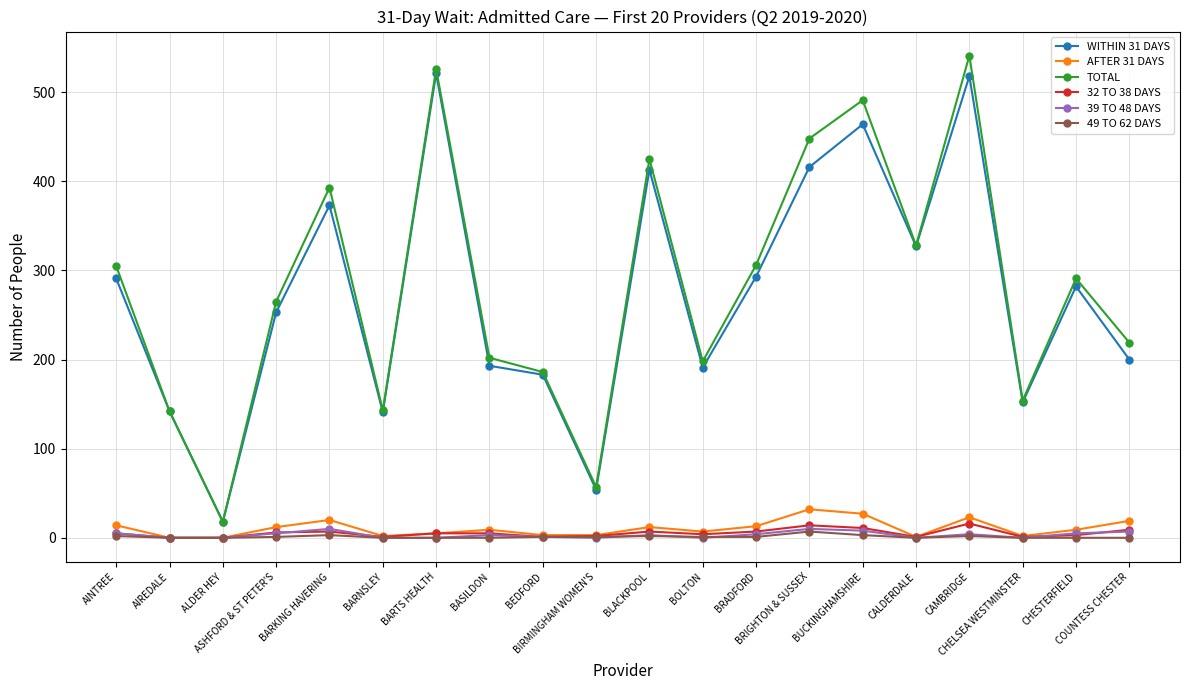

At how many categories does at least one series exceed 177?

15